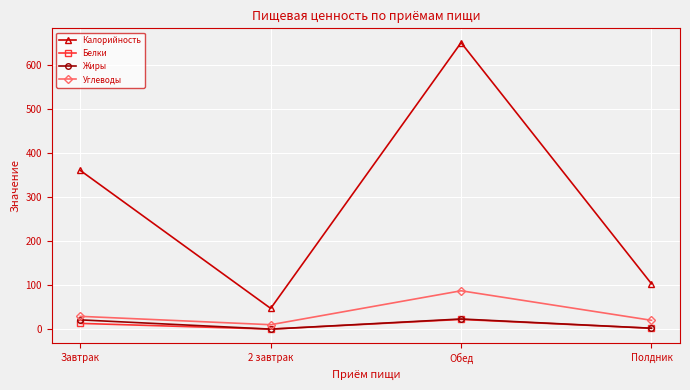

Is this an area chart (filled region under the line)?

No